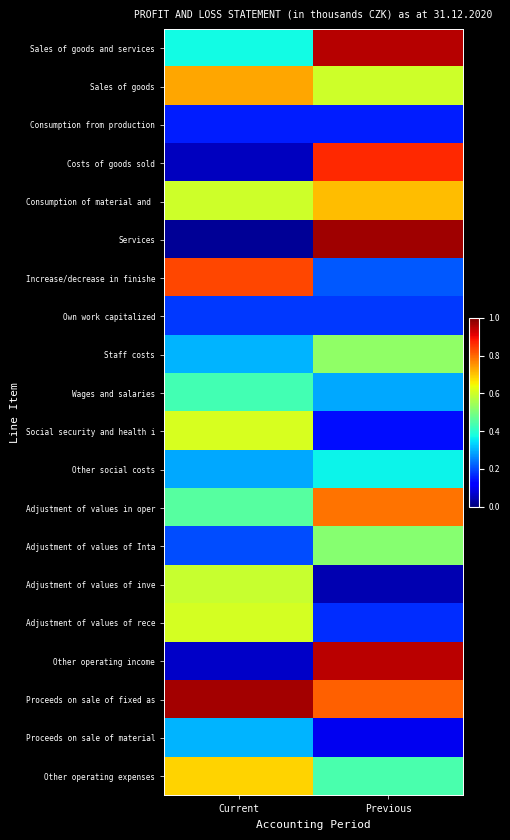

Which series has the largest total across all categories?

Proceeds on sale of fixed as